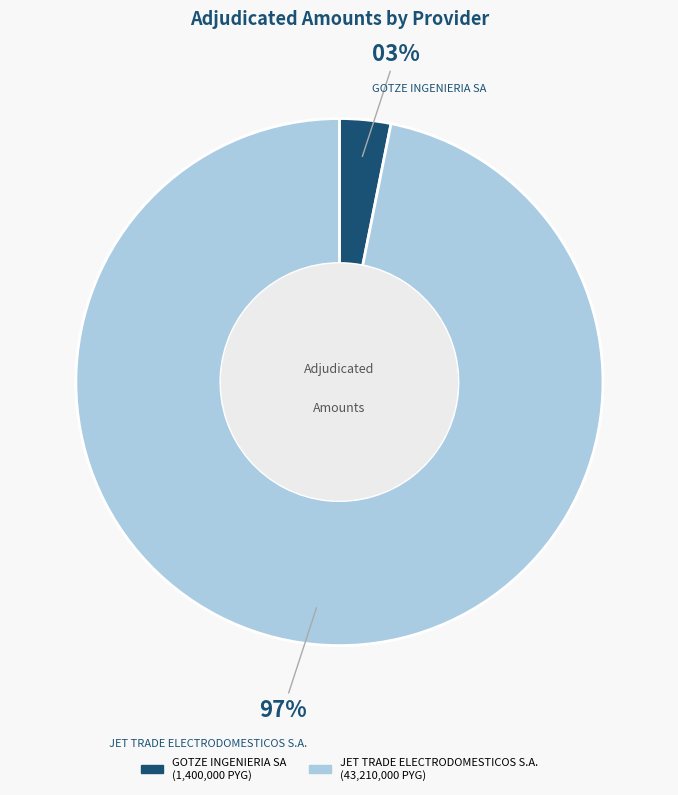

To the nearest percent, what percentage of the pie is GOTZE INGENIERIA SA?

3%